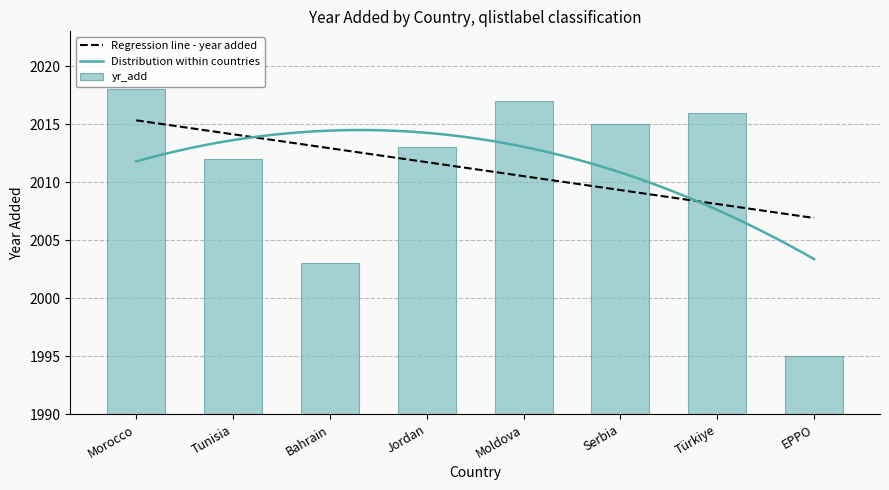

Approximately how many times larger is the value at Morocco compared to Moldova?

1.0